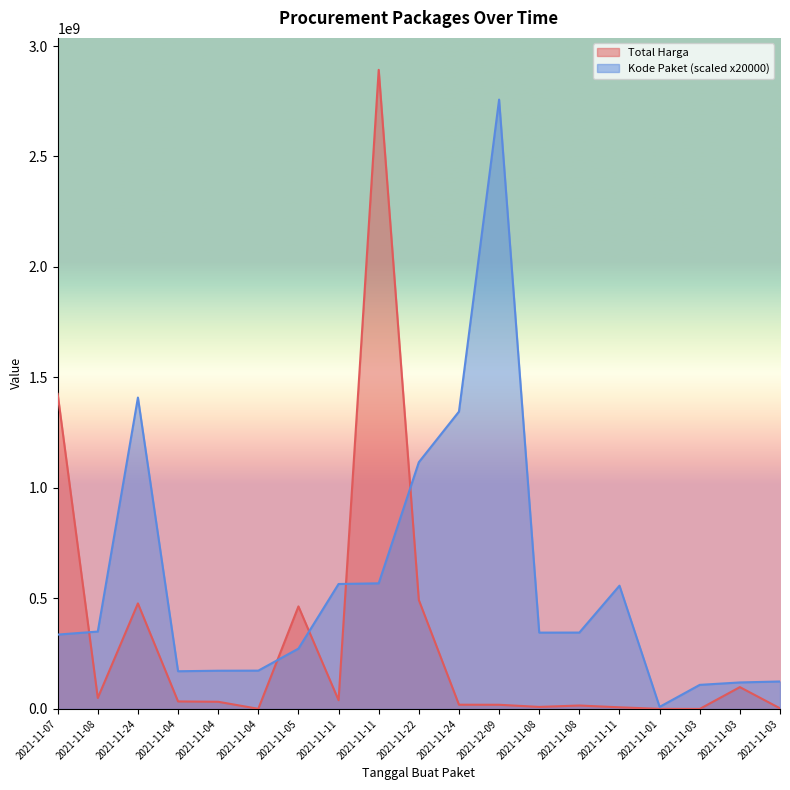

Which category has the lowest value across all series?

2021-11-03